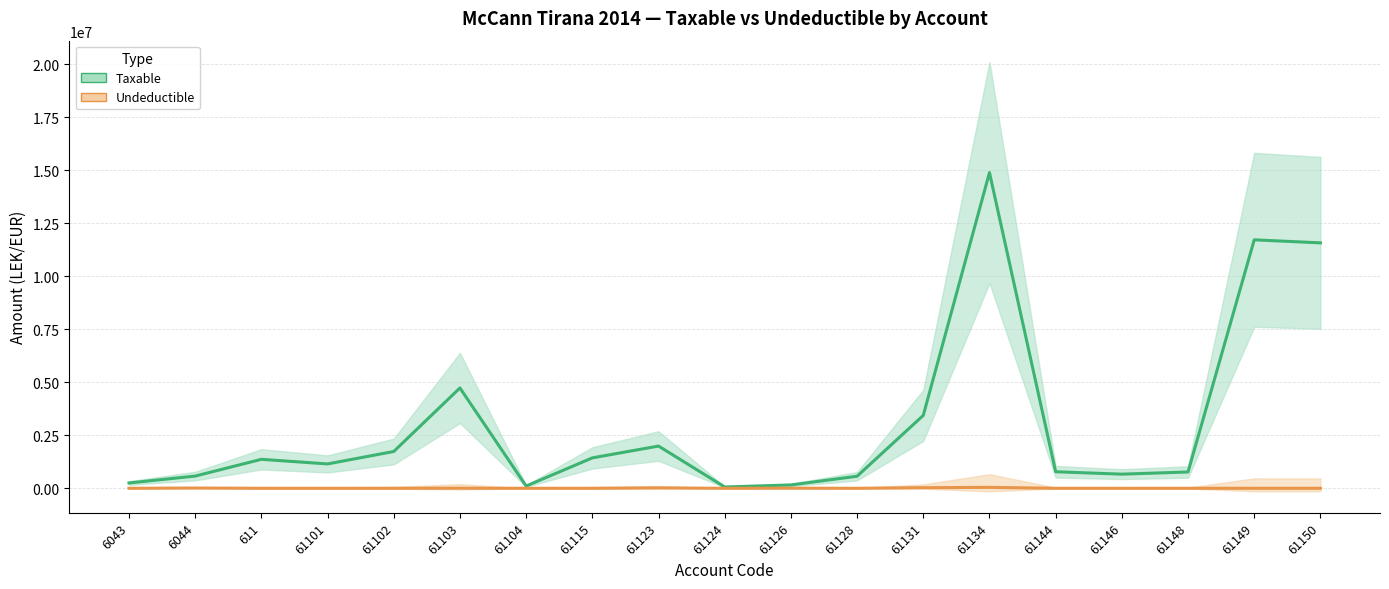

True or false: Undeductible has a value of 0.0 at 61128.

True